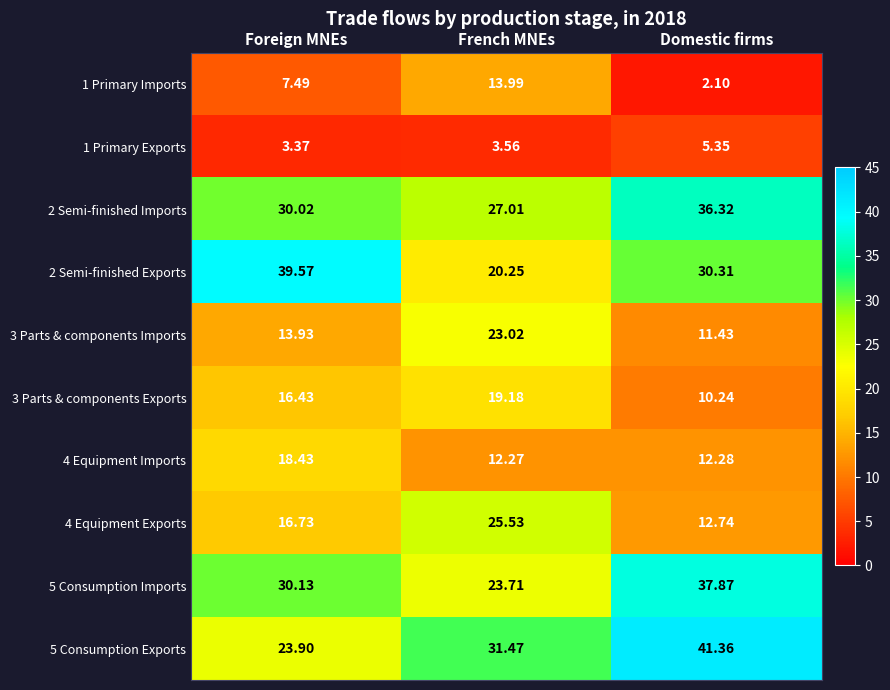

Which series has the largest total across all categories?

5 Consumption Exports